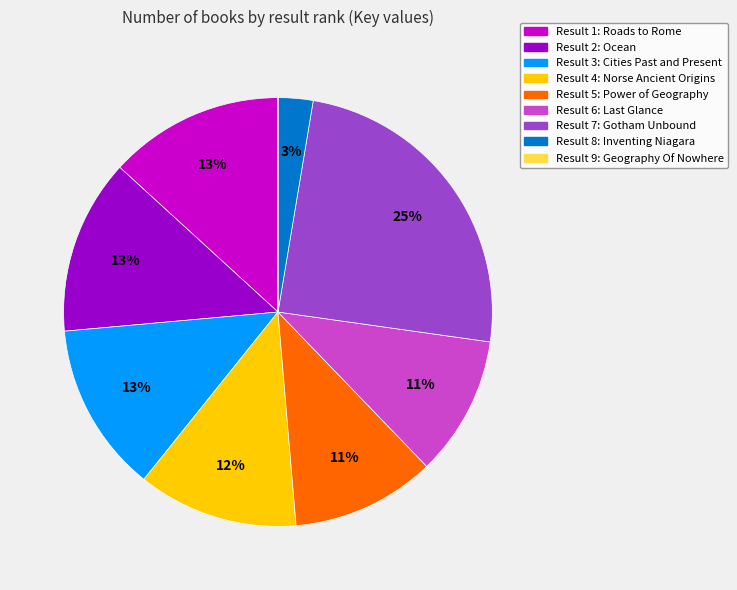

True or false: Result 5: Power of Geography accounts for 18% of the total.

False